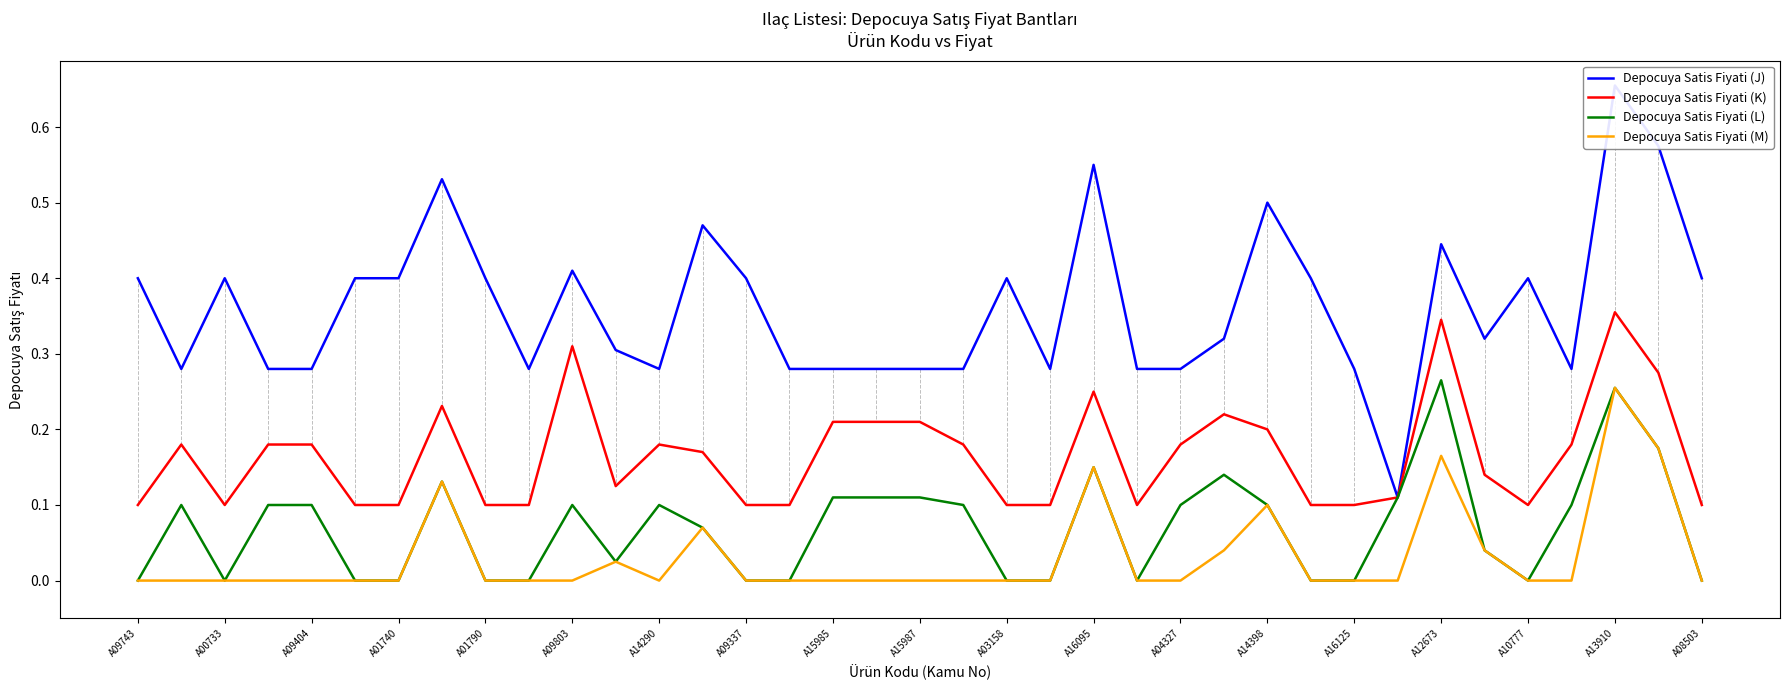

True or false: Depocuya Satis Fiyati (M) has a value of 0.0 at A01790.

True